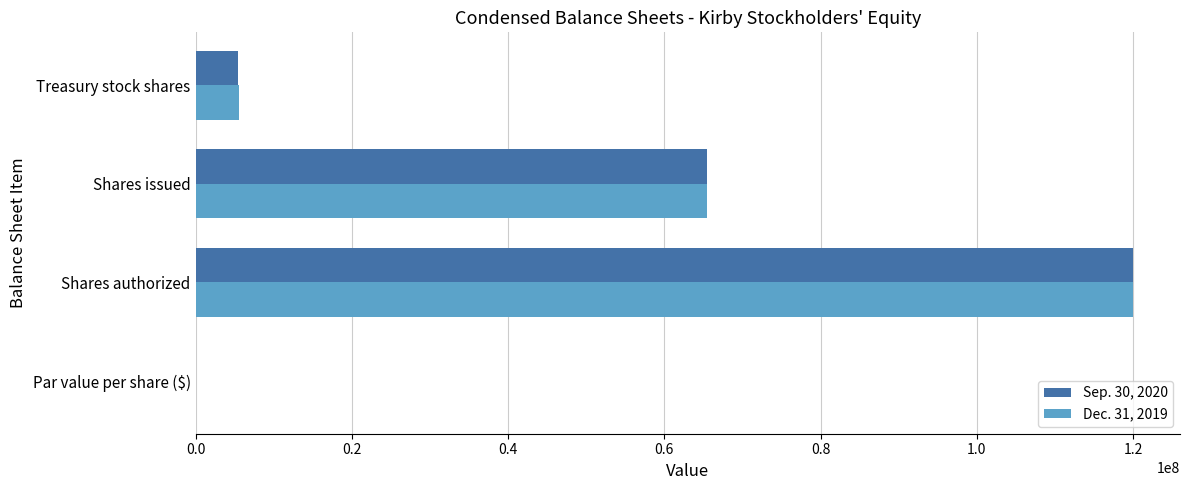

At which category is the sum across all series the highest?

Shares authorized